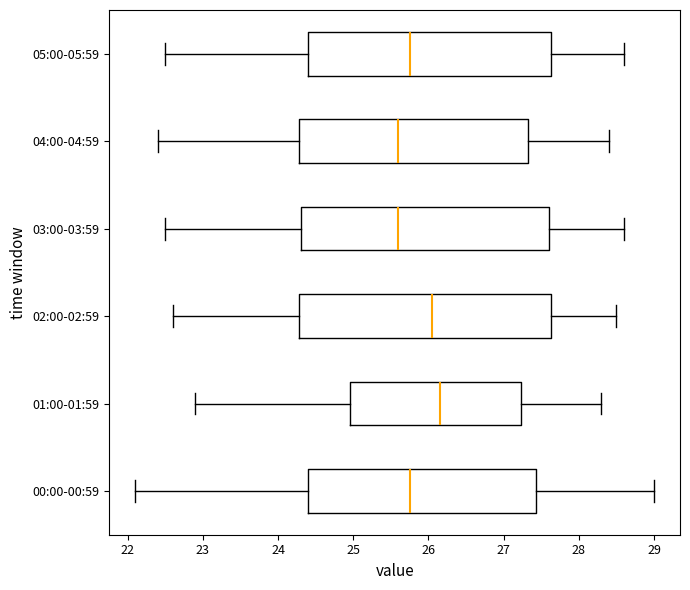

Where is the right edge of the box for 03:00-03:59 on the x-axis? The values are not printed on the chart, so give them approximately, as read against the axis.

27.6